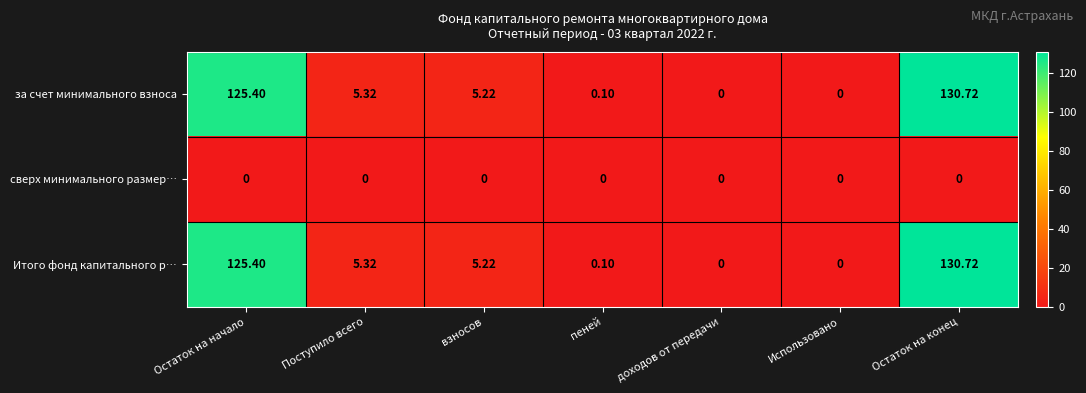

At which label does Итого фонд капитального р… reach its peak?

Остаток на конец